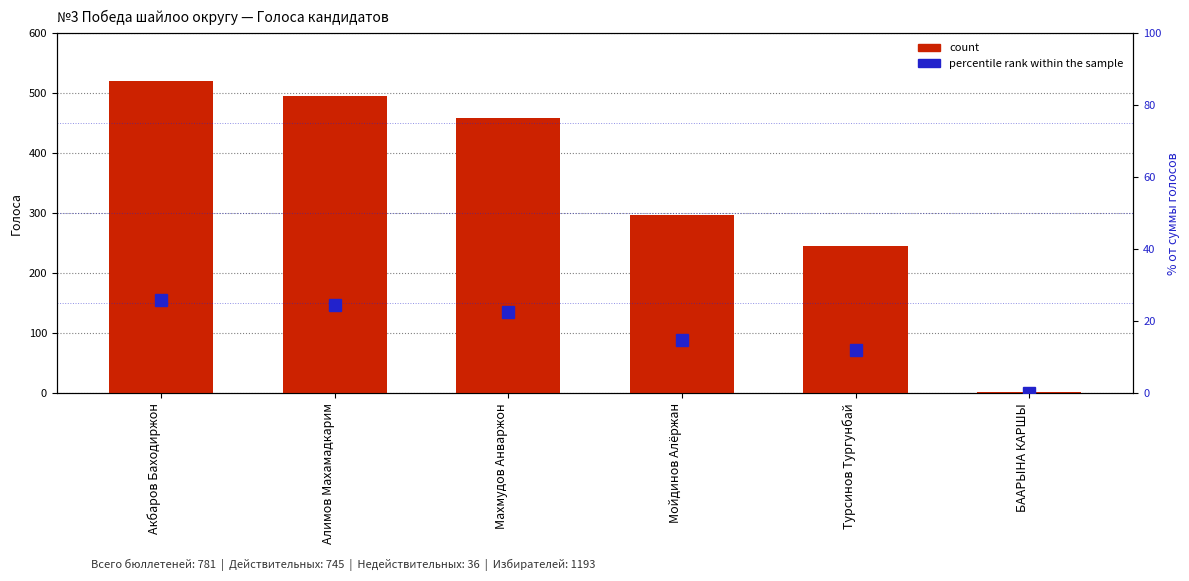

At which label is count closest to 261?

Турсинов Тургунбай